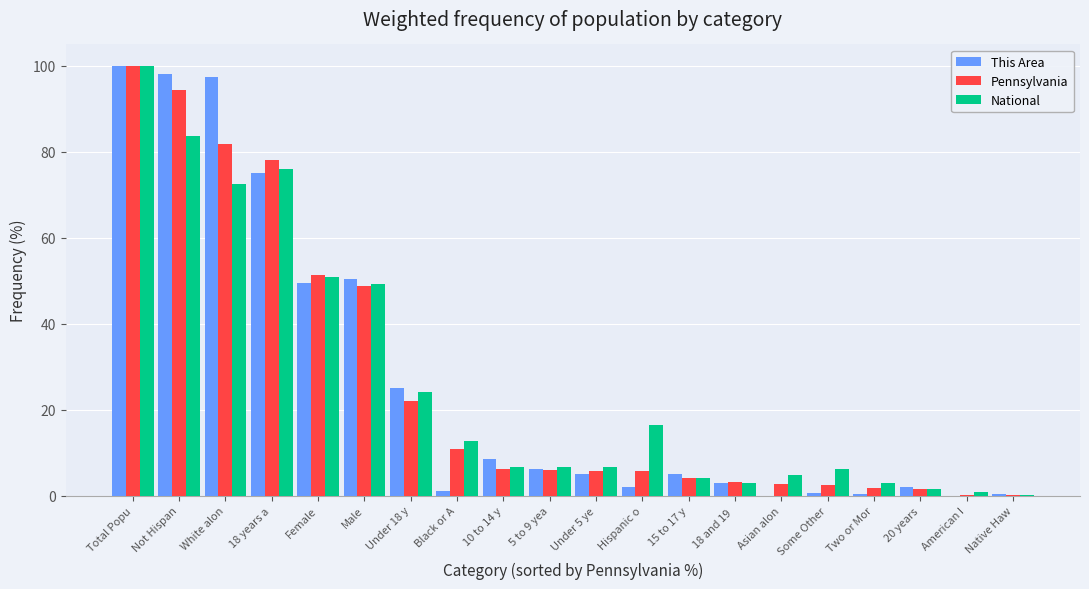

True or false: This Area has a value of 1.9 at 20 years.

True